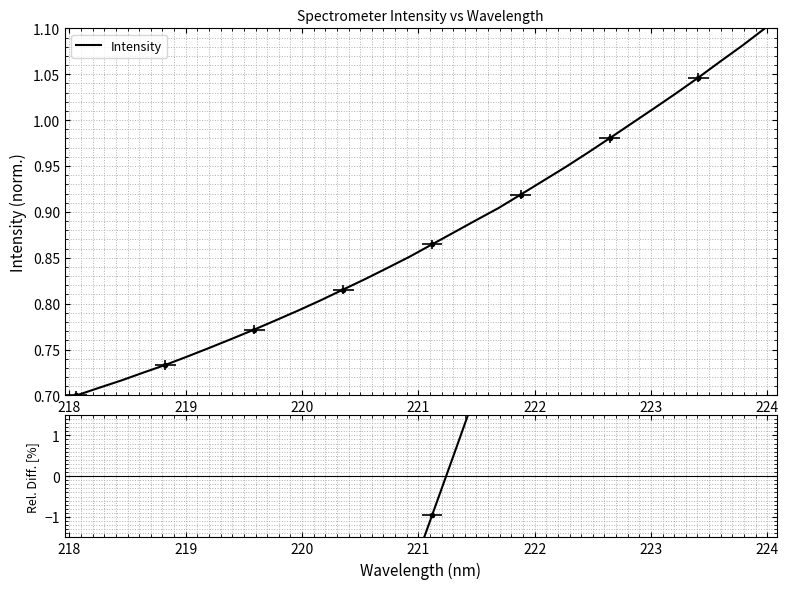

List the series in order of their overall mean, lowest first.

Rel. Diff., Intensity